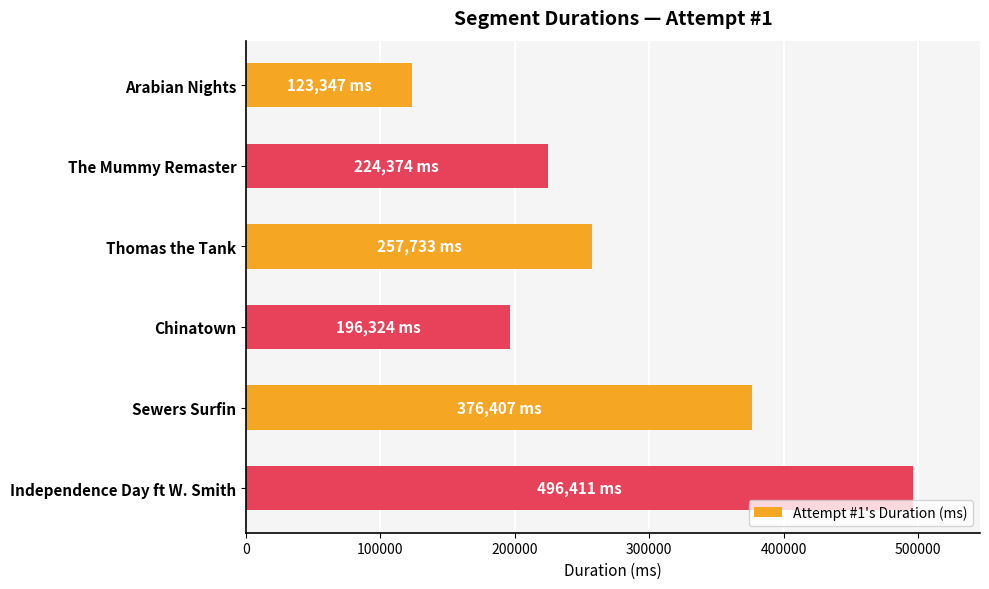

How many data points are less than 257733?

3